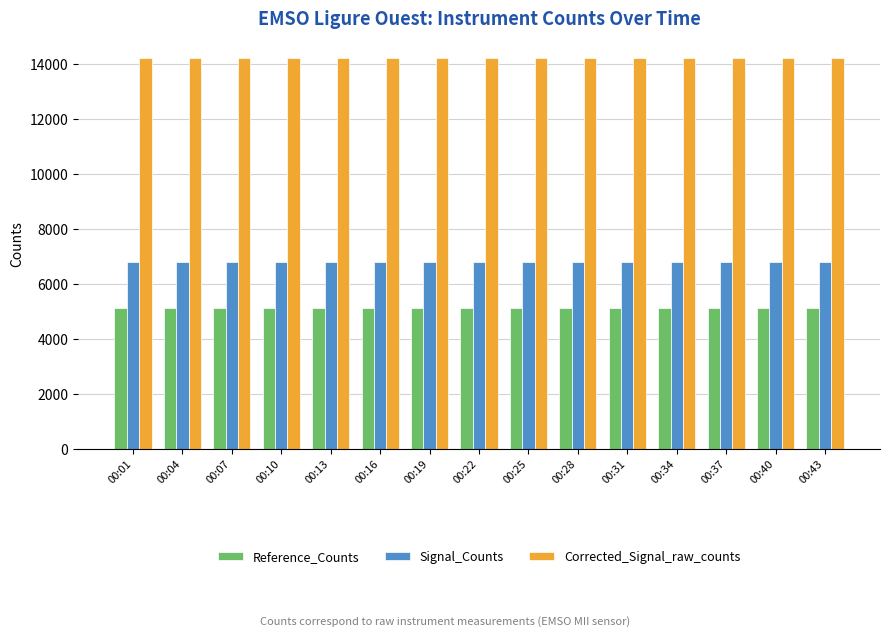

The value of Reference_Counts at 00:07 is 3308. True or false?

False